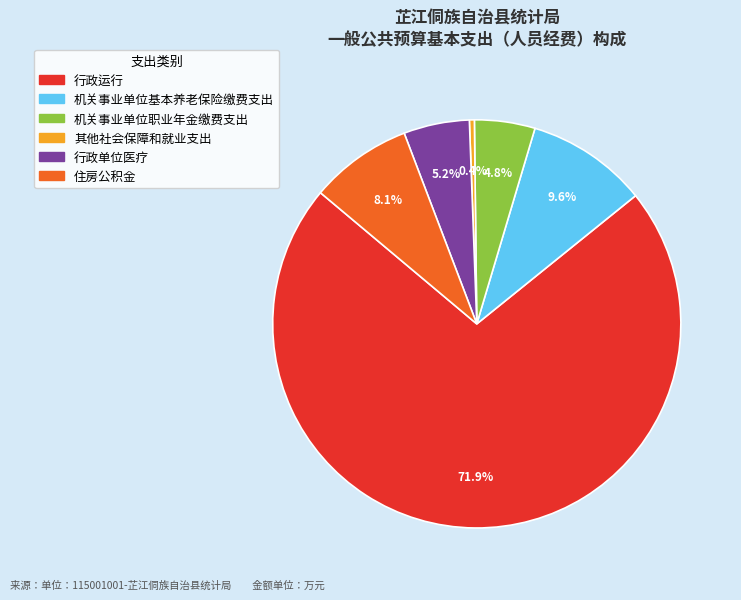

Which category has the biggest portion of the pie?

行政运行